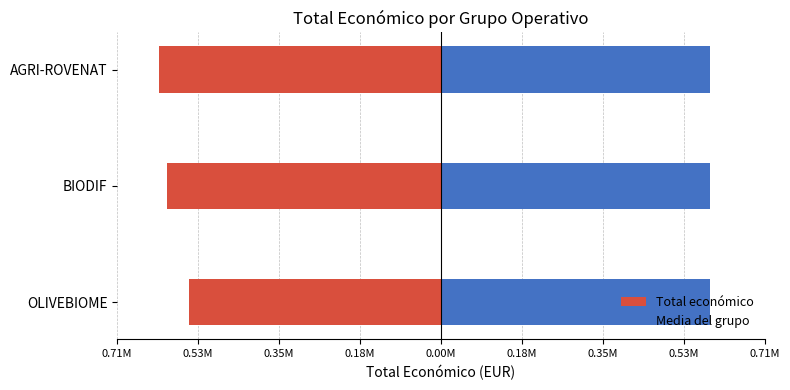

What are all the series names shown in the legend?

Total económico, Media del grupo